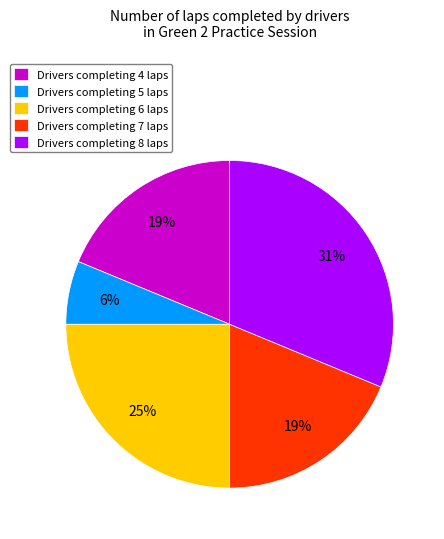

The Drivers completing 4 laps slice represents 32% of the pie. True or false?

False